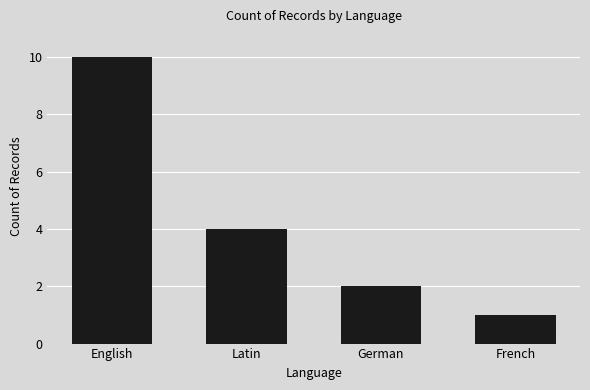

List the labels in order of value, smallest first.

French, German, Latin, English